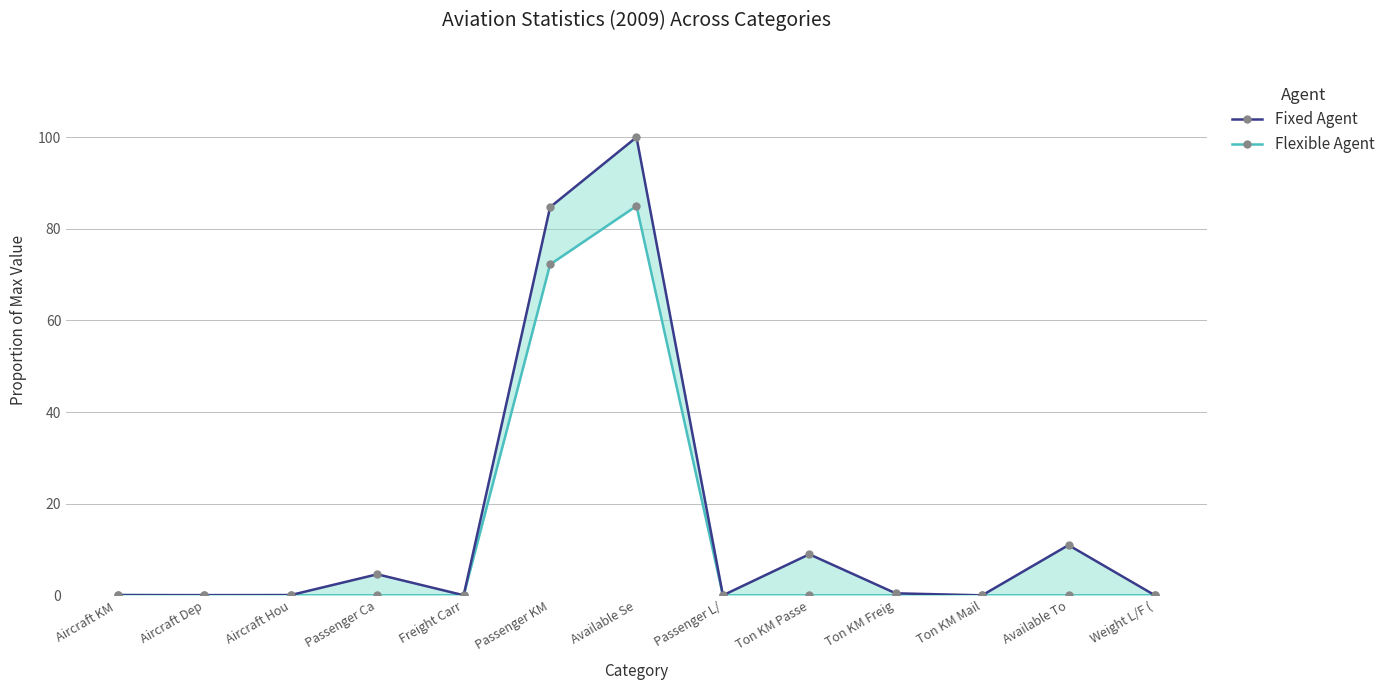

What are all the series names shown in the legend?

Fixed Agent, Flexible Agent